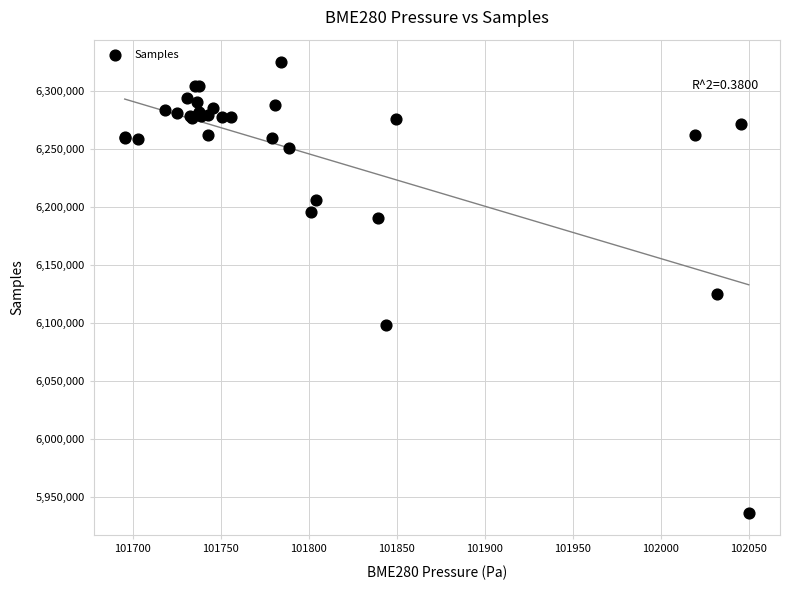

What Y value in the scatter plot is closest to 6130821?

6124811